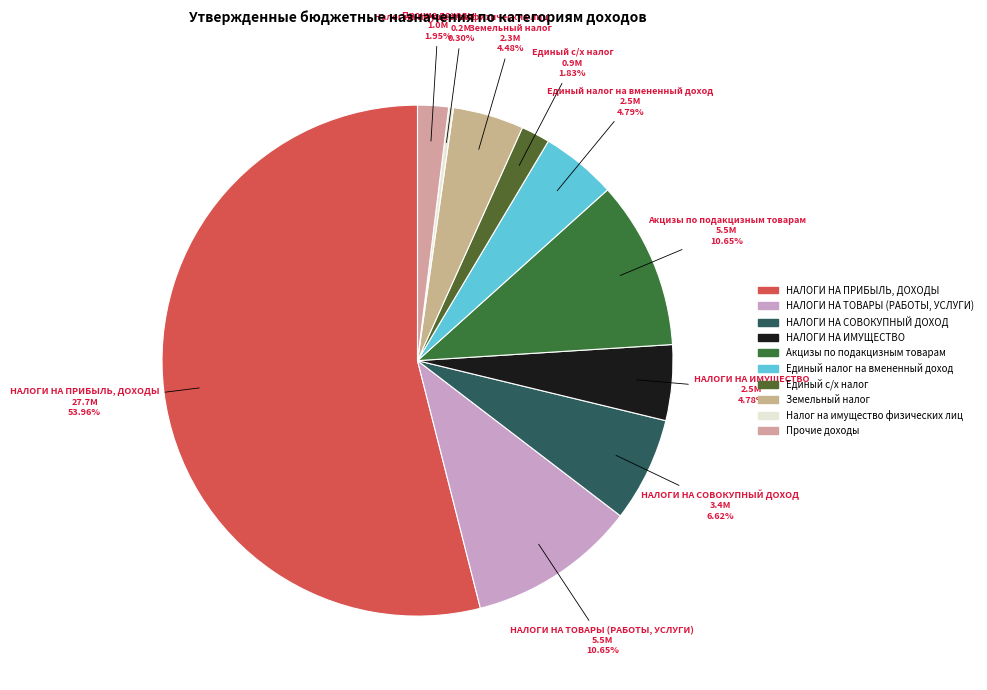

How many slices are in this pie chart?

10